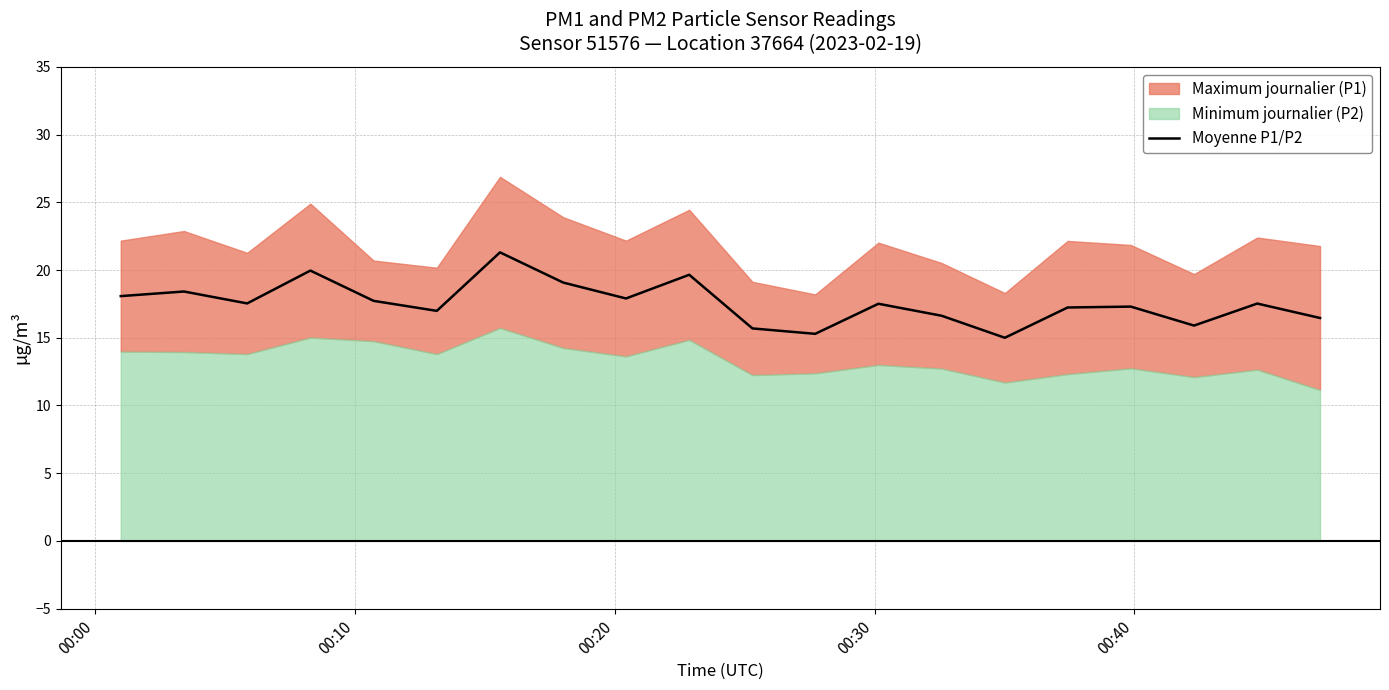

Reading left to right, extract all data points from this chart.

18.1	18.4	17.5	20.0	17.7	17.0	21.3	19.1	17.9	19.6	15.7	15.3	17.5	16.6	15.0	17.2	17.3	15.9	17.5	16.5